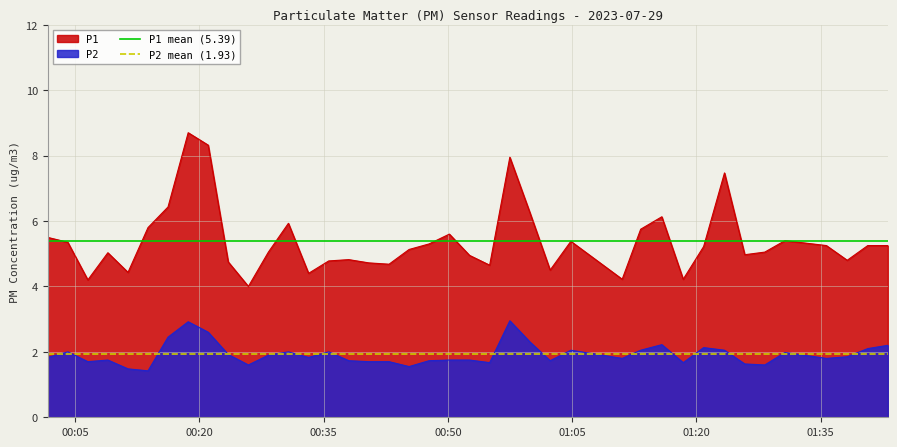

What is the maximum value for P2 mean (1.93)?

1.9